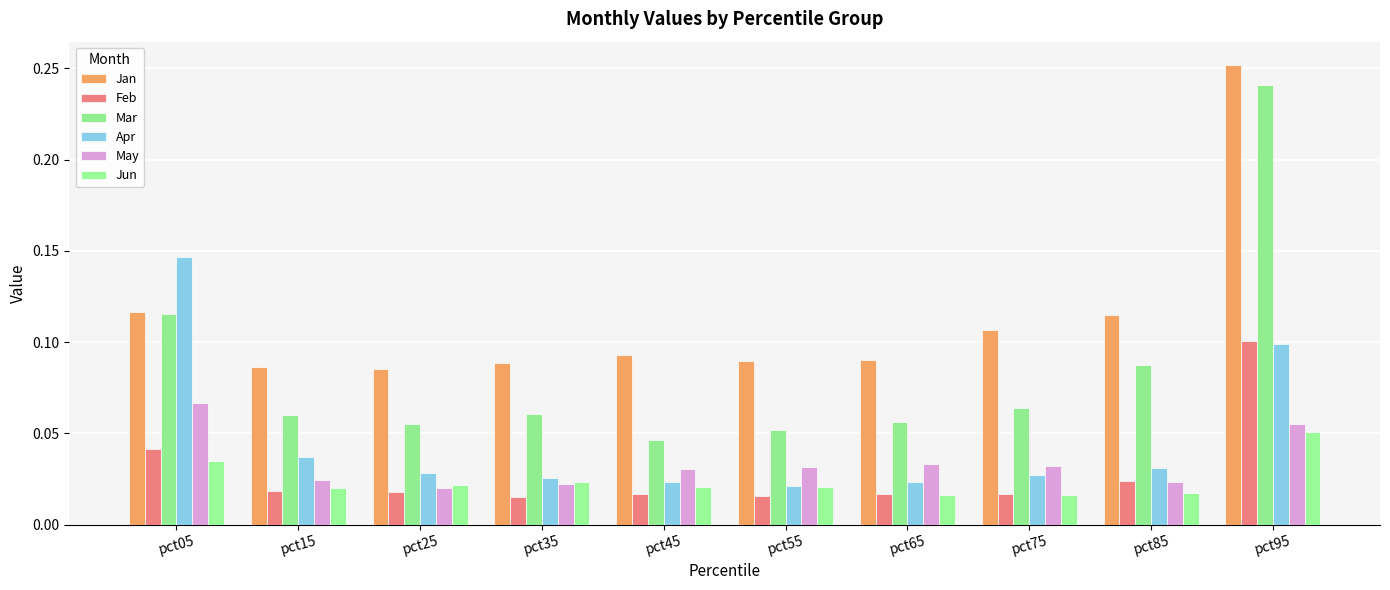

How many bars are there in each group?

6